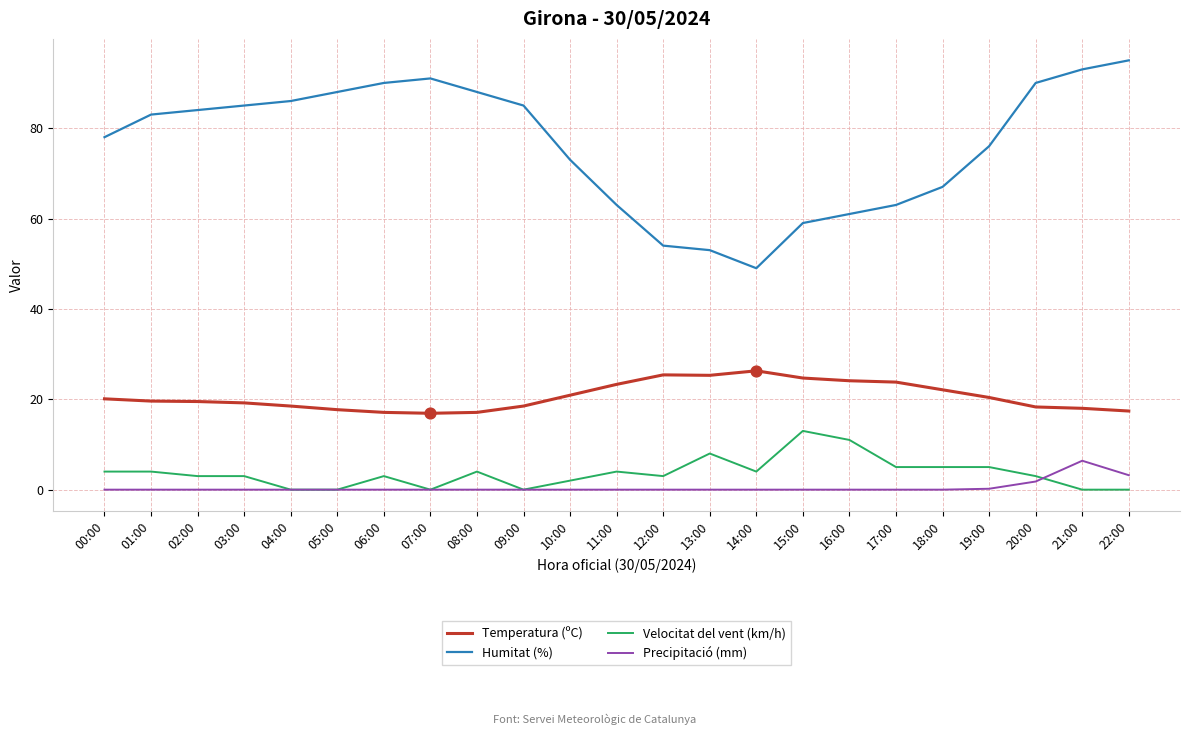

At how many categories does at least one series exceed 56?

20